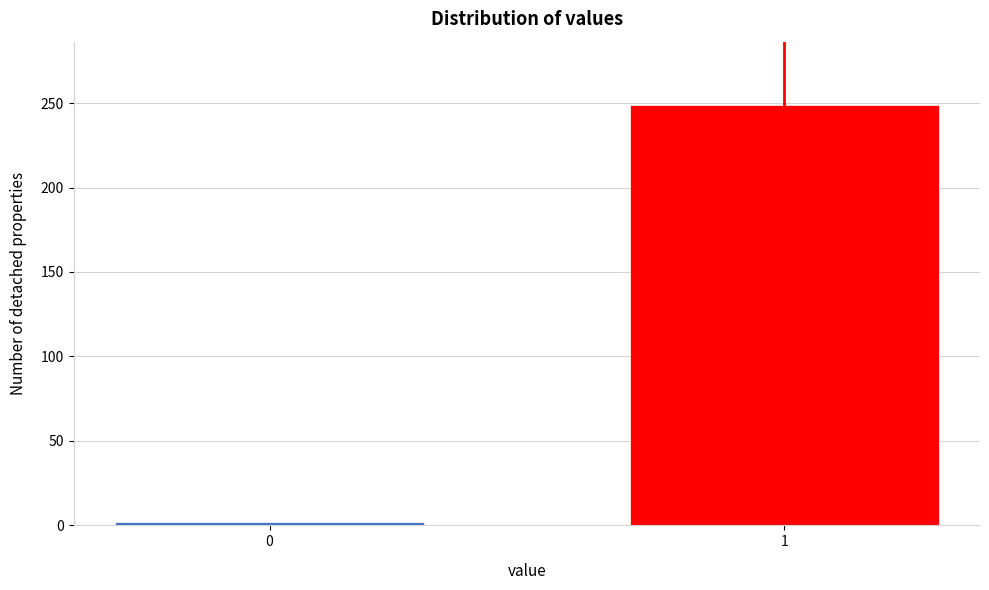

Reading right to left, transcribe all the data shown in this chart.

1=249	0=2